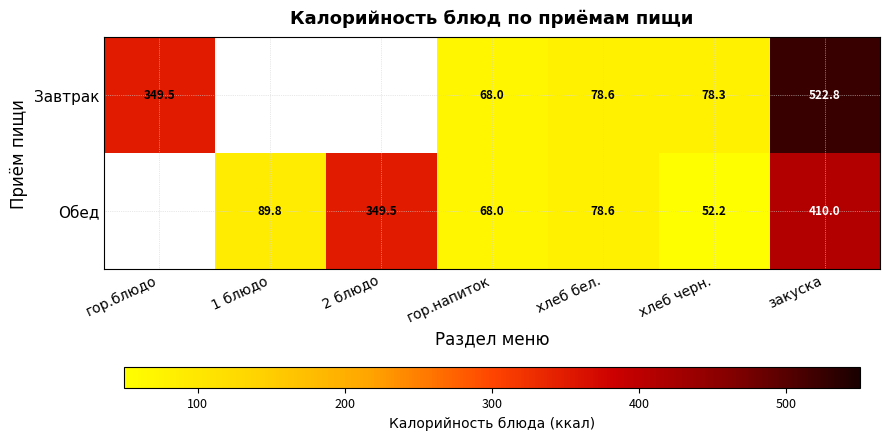

At which category is the sum across all series the highest?

закуска